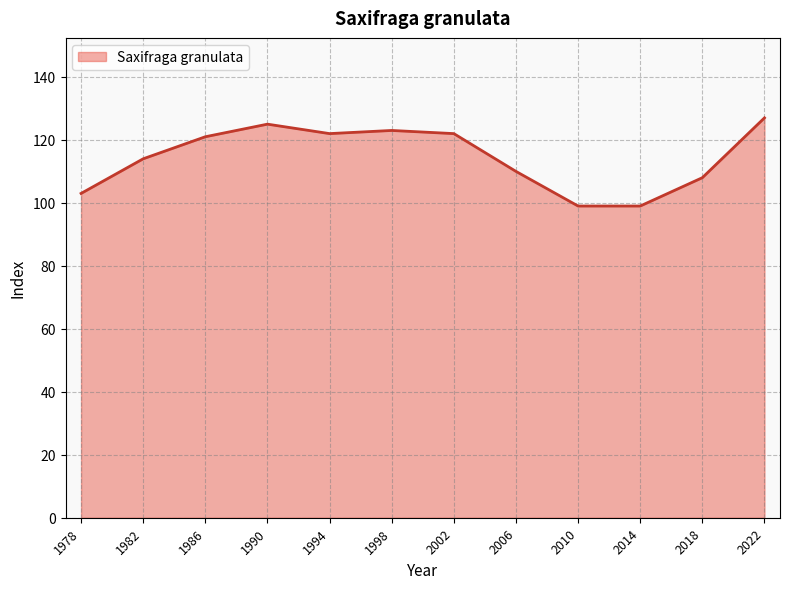

What is the change in value from 1990 to 1994?

-3